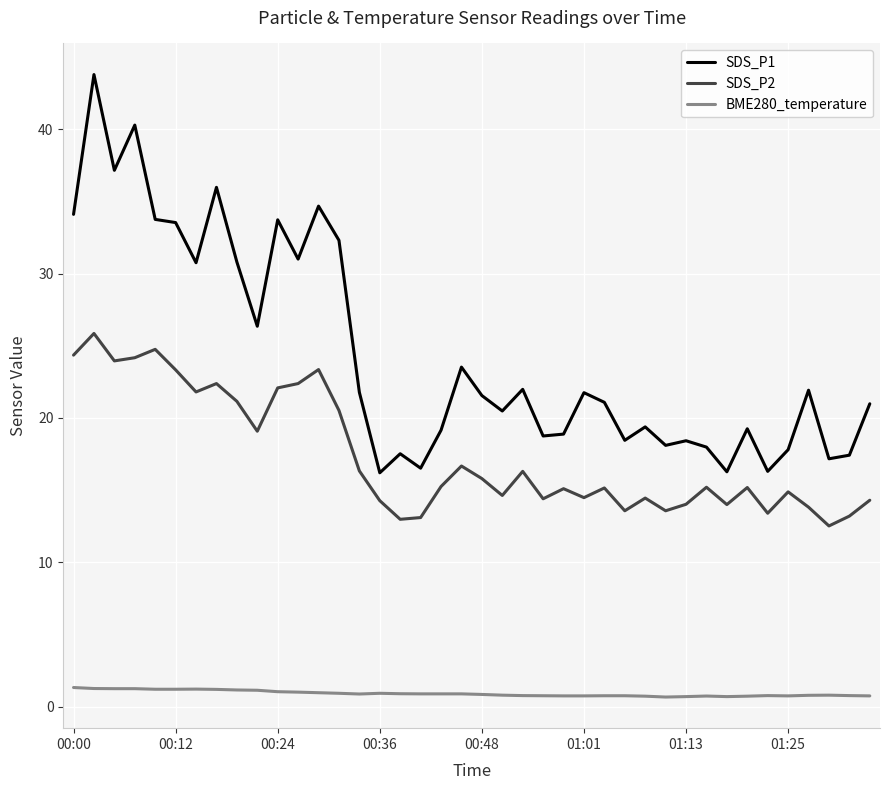

List the series in order of their overall mean, lowest first.

BME280_temperature, SDS_P2, SDS_P1